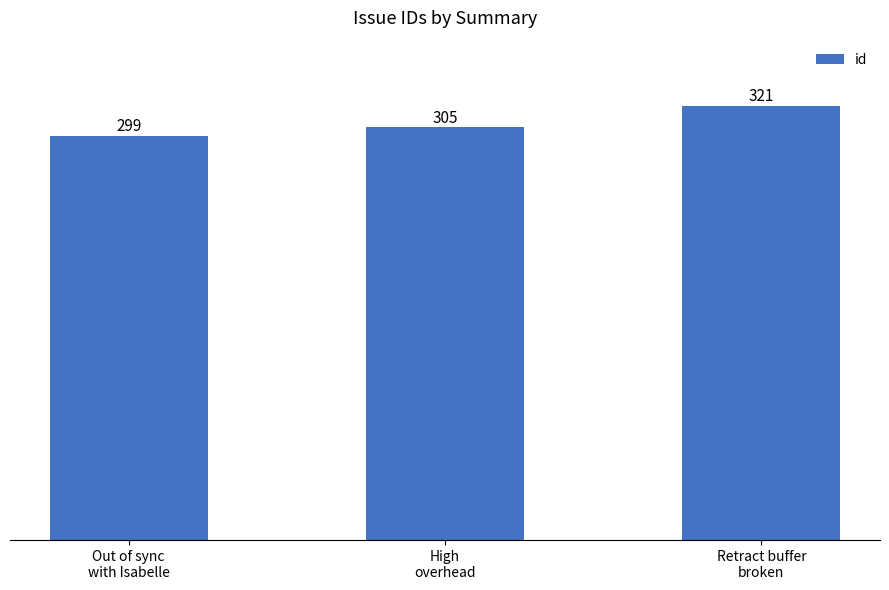

Between Retract buffer
broken and Out of sync
with Isabelle, which is larger?

Retract buffer
broken